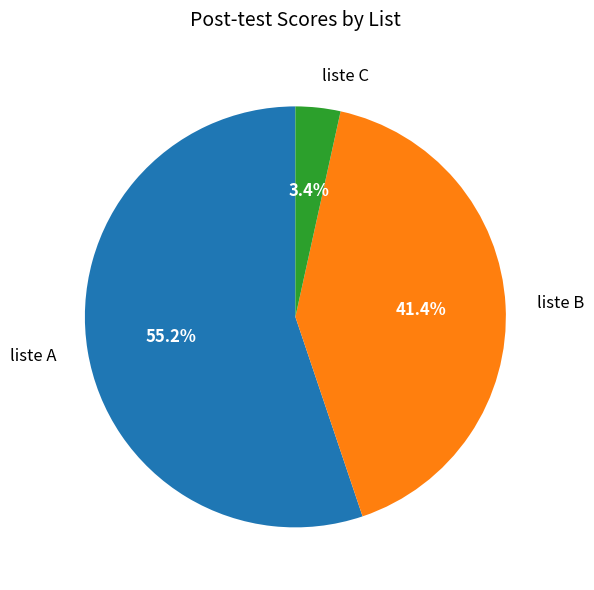

What is the smallest slice in the pie chart?

liste C